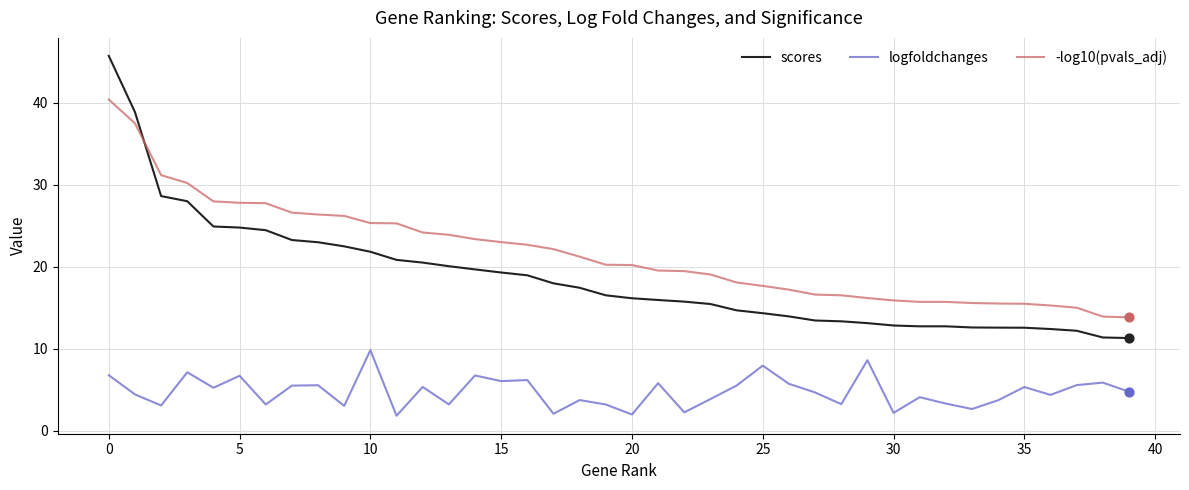

Which series has the largest range (max minus min)?

scores